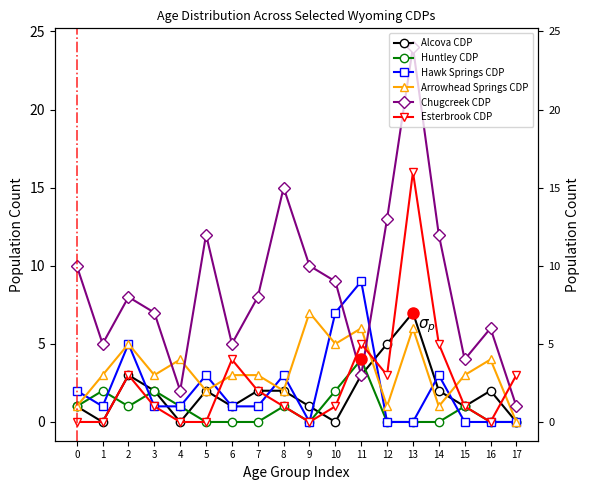

Which series has the widest spread of values?

Chugcreek CDP